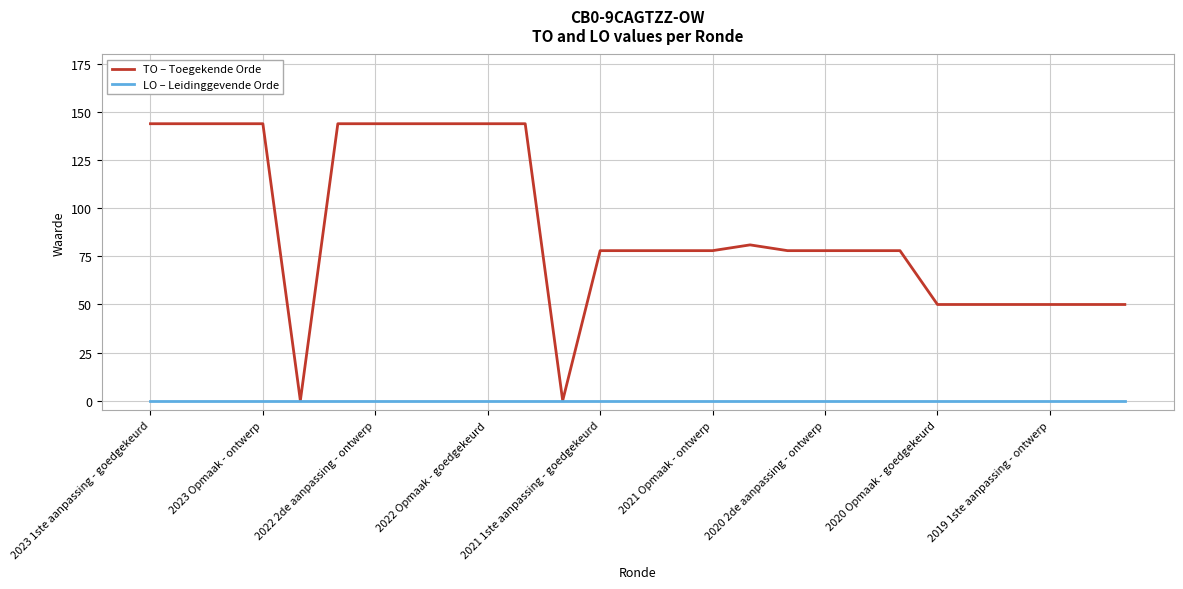

Which series has the largest range (max minus min)?

TO – Toegekende Orde